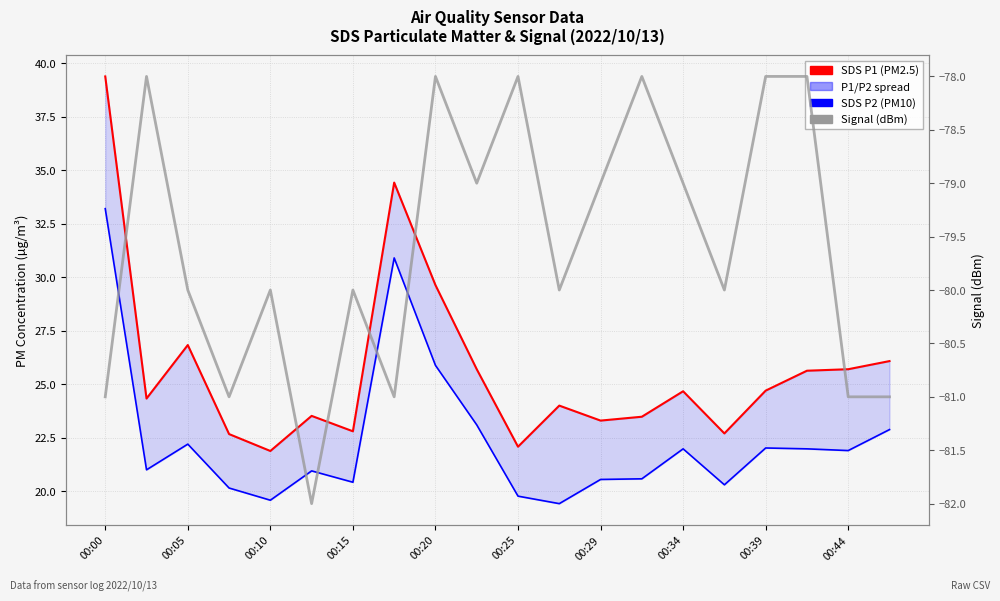

True or false: Signal (dBm) has more than 2 points higher than both neighbors.

True